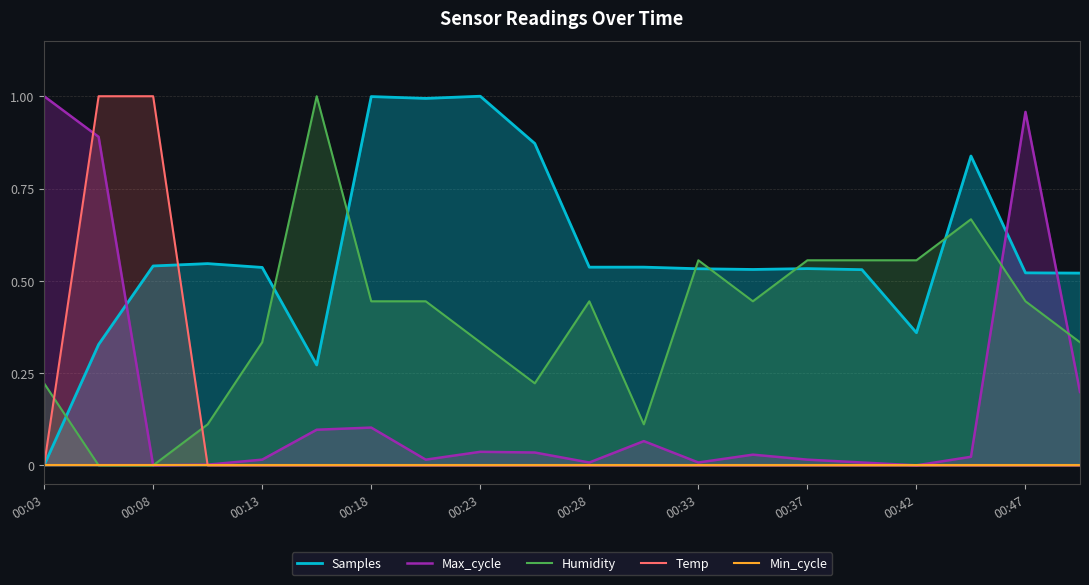

True or false: Max_cycle has a value of 0.0 at 00:33.

True